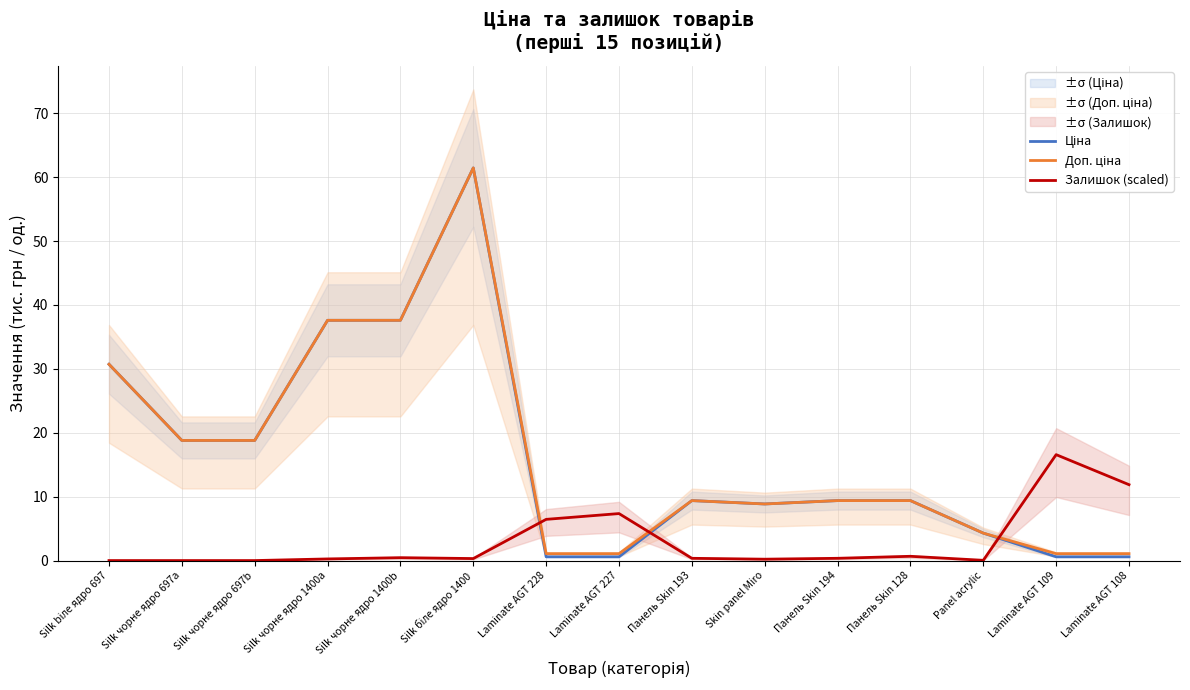

Reading left to right, list all the values displayed in this chart.

Ціна: 30.7	18.8	18.8	37.6	37.6	61.4	0.6	0.6	9.4	8.9	9.4	9.4	4.3	0.6	0.6
Доп. ціна: 30.7	18.8	18.8	37.6	37.6	61.4	1.1	1.1	9.4	8.9	9.4	9.4	4.3	1.1	1.1
Залишок (scaled): 0.0	0.0	0.0	0.3	0.5	0.3	6.4	7.4	0.4	0.2	0.4	0.7	0.0	16.6	11.9